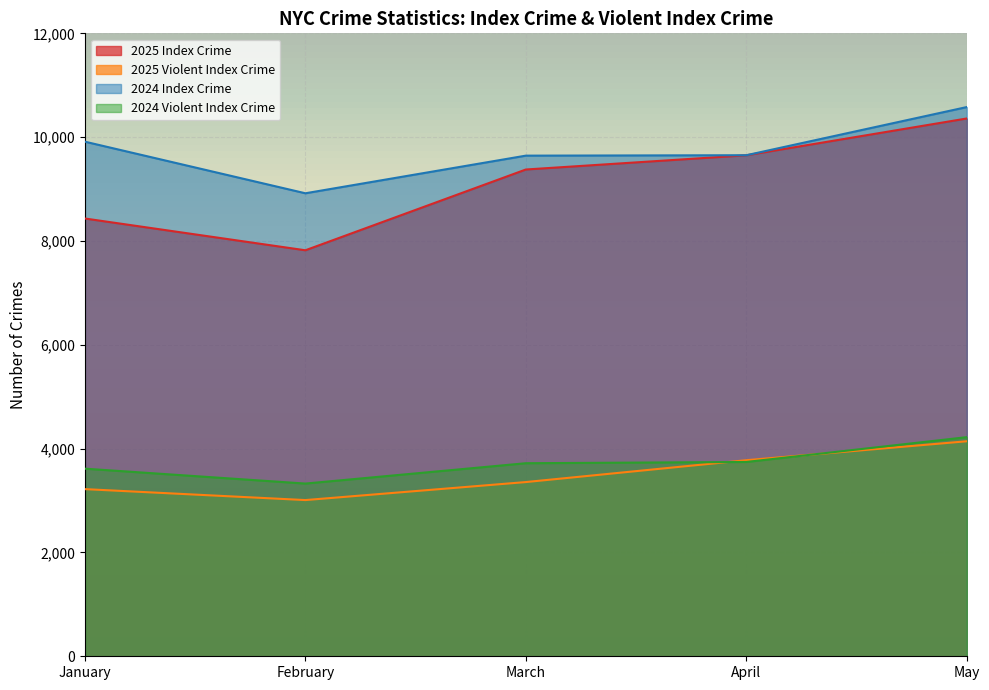

What is the difference between the second highest and second lowest values in the 2024 Index Crime series?

269